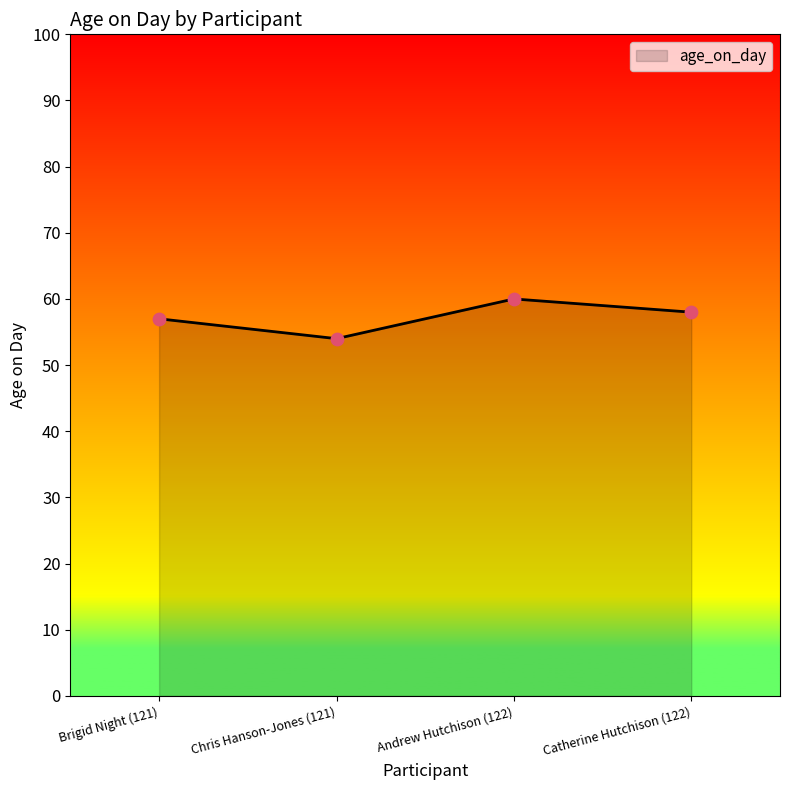

Approximately how many times larger is the value at Catherine Hutchison (122) compared to Chris Hanson-Jones (121)?

1.1